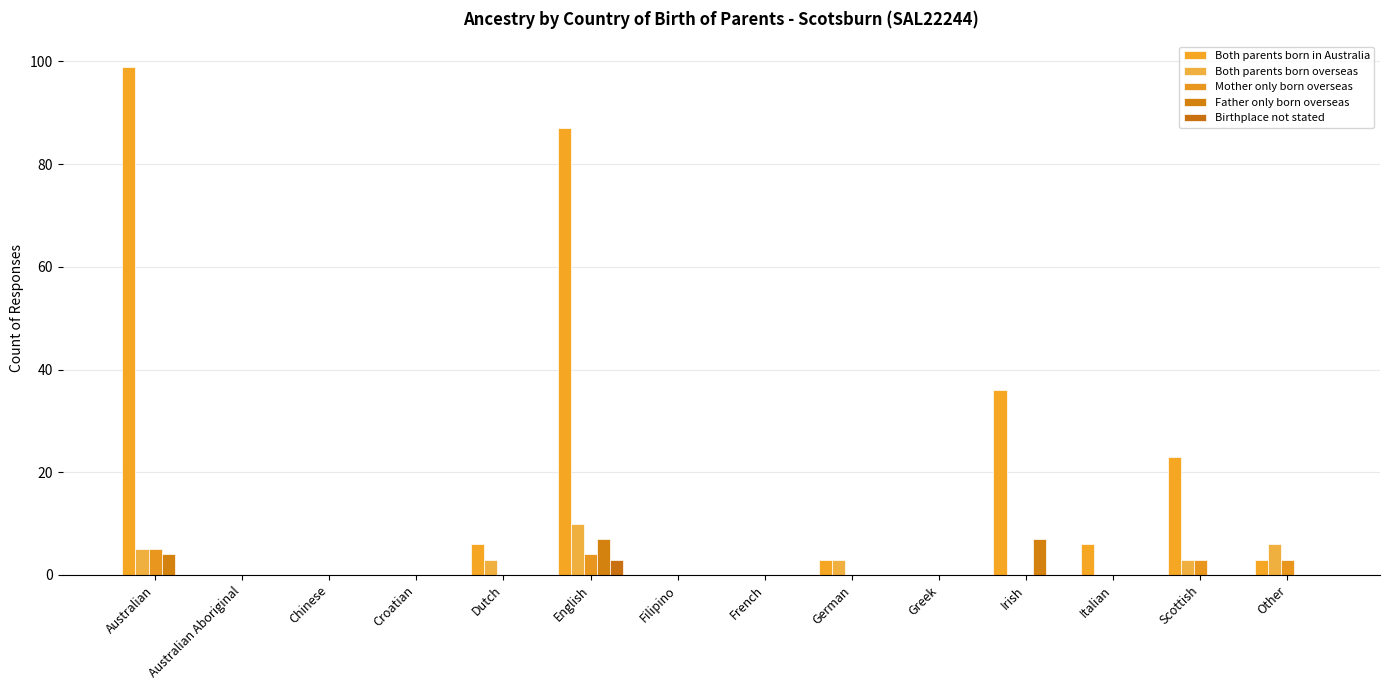

Rank the series by their maximum value, from highest to lowest.

Both parents born in Australia, Both parents born overseas, Father only born overseas, Mother only born overseas, Birthplace not stated